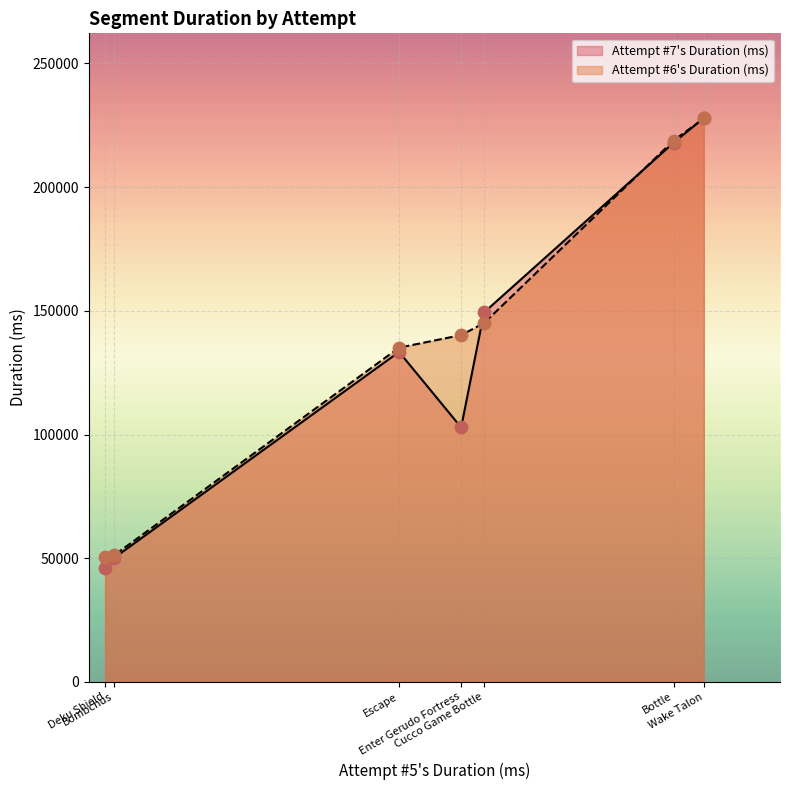

Which series has the largest Y range (max minus min)?

Attempt #7's Duration (ms)